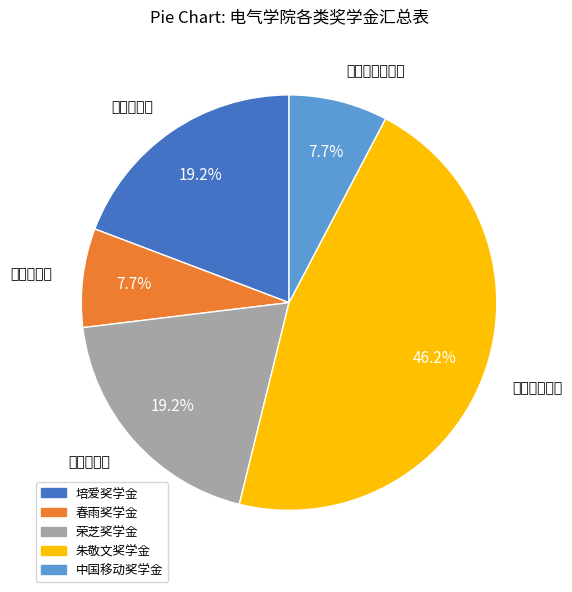

What is the change in value from 培爱奖学金 to 春雨奖学金?

-3